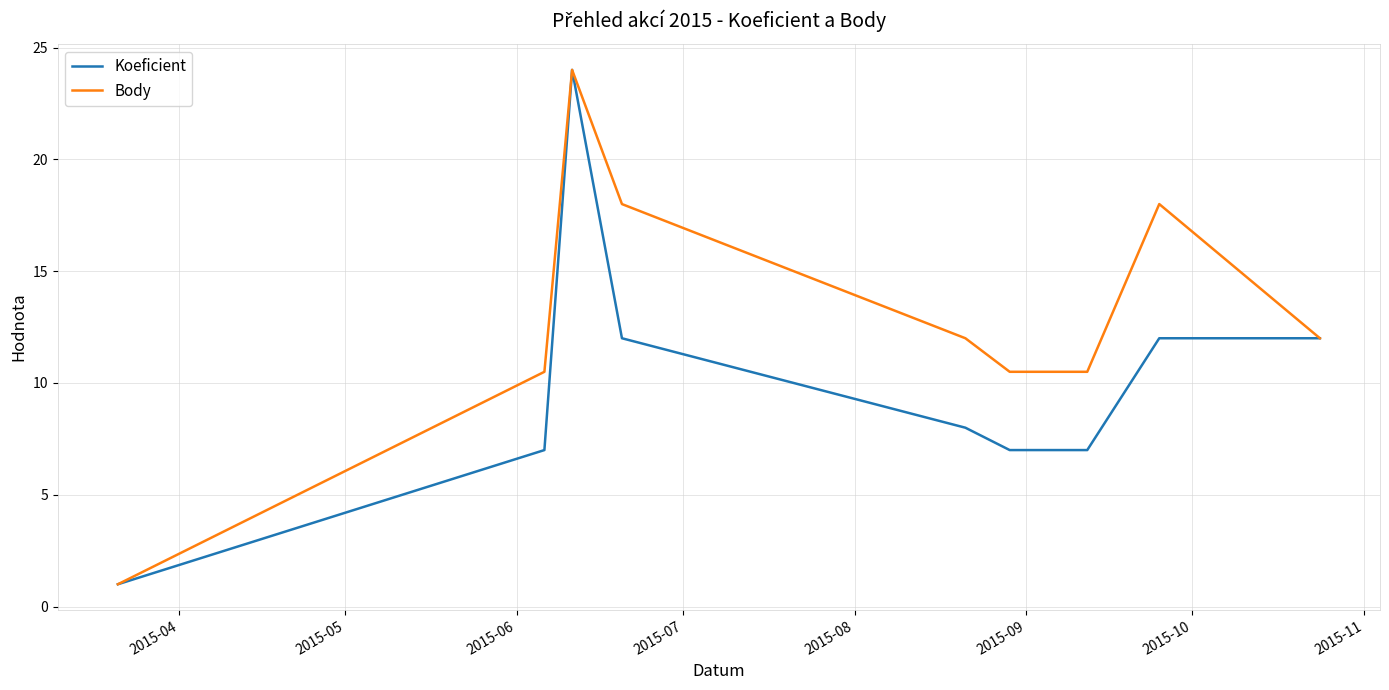

List the series in order of their overall mean, lowest first.

Koeficient, Body